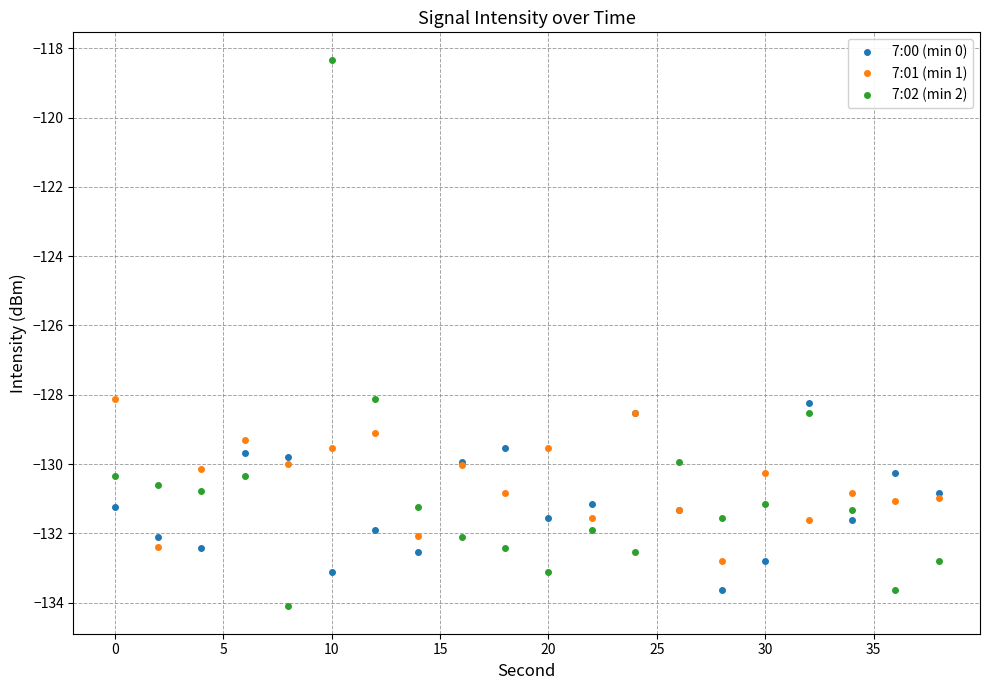

How many times do 7:01 (min 1) and 7:02 (min 2) cross each other?

8